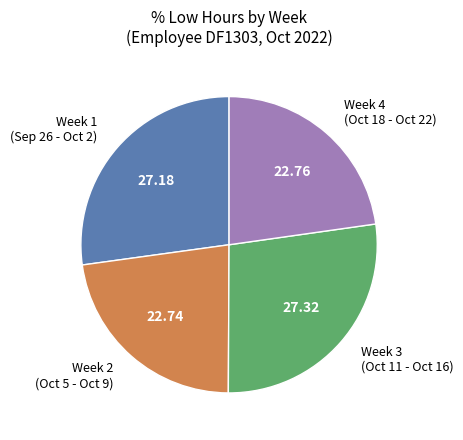

What is the ratio of the value at Week 3 (Oct 11 - Oct 16) to the value at Week 2 (Oct 5 - Oct 9)?

1.2